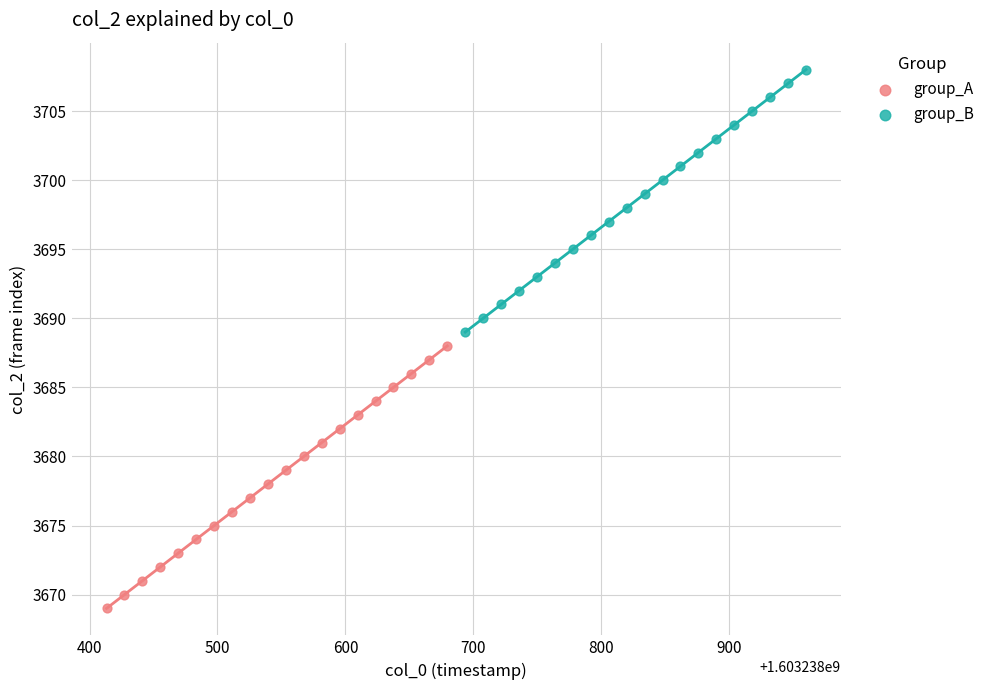

Which series contains the highest Y value?

group_B